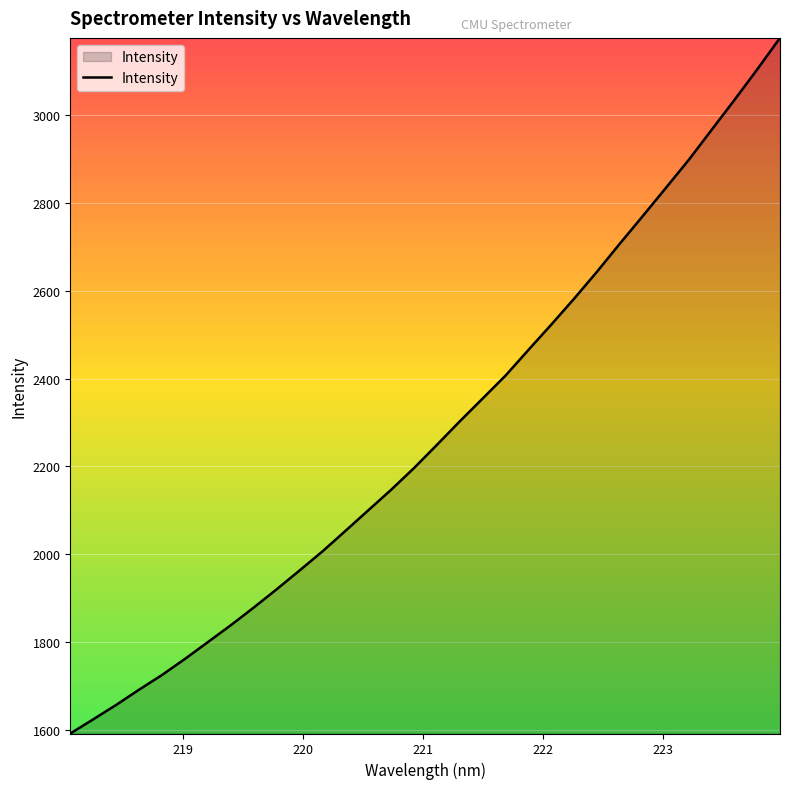

What is the difference between the maximum and minimum values?

1583.4